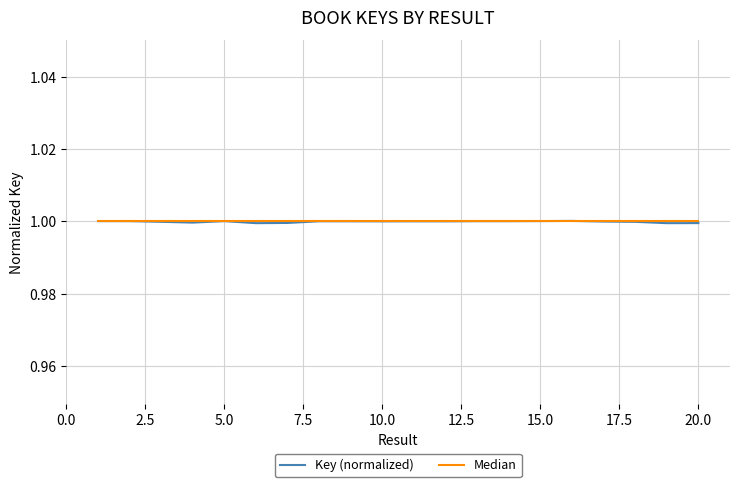

What is the sum of all Key (normalized) values?

20.0